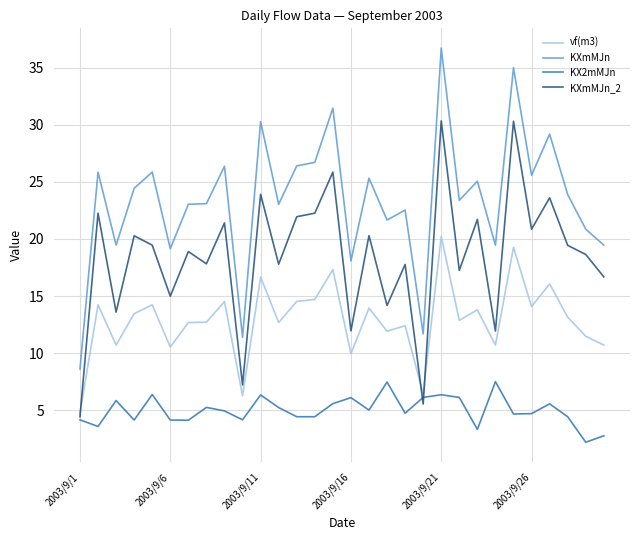

Which series has the largest total across all categories?

KXmMJn